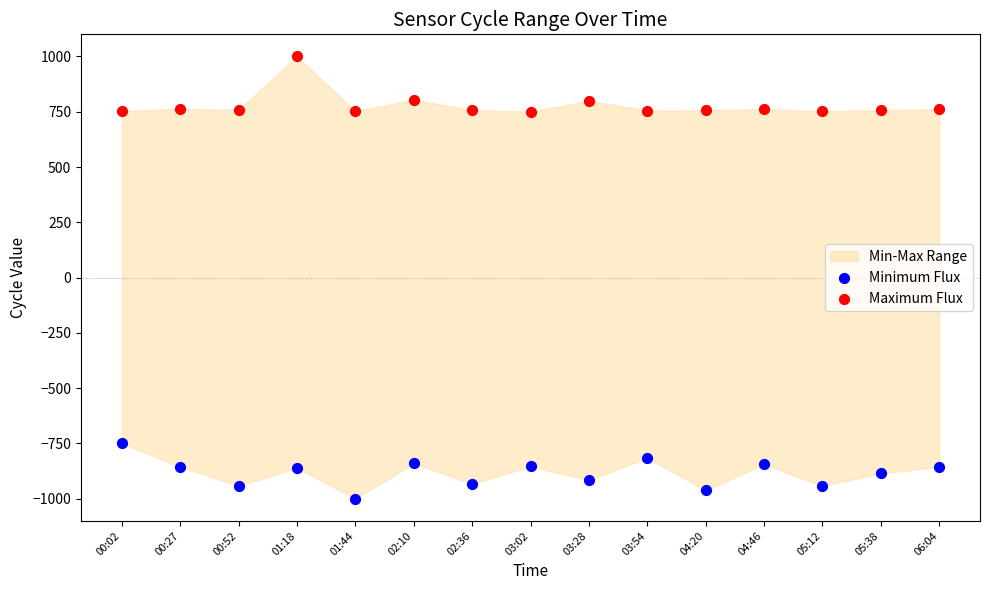

Which series contains the highest Y value?

Maximum Flux